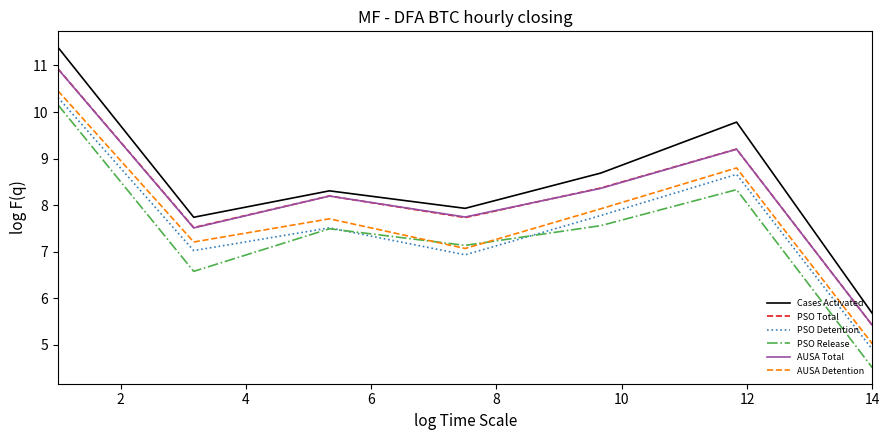

True or false: PSO Release and AUSA Total cross at least once.

False